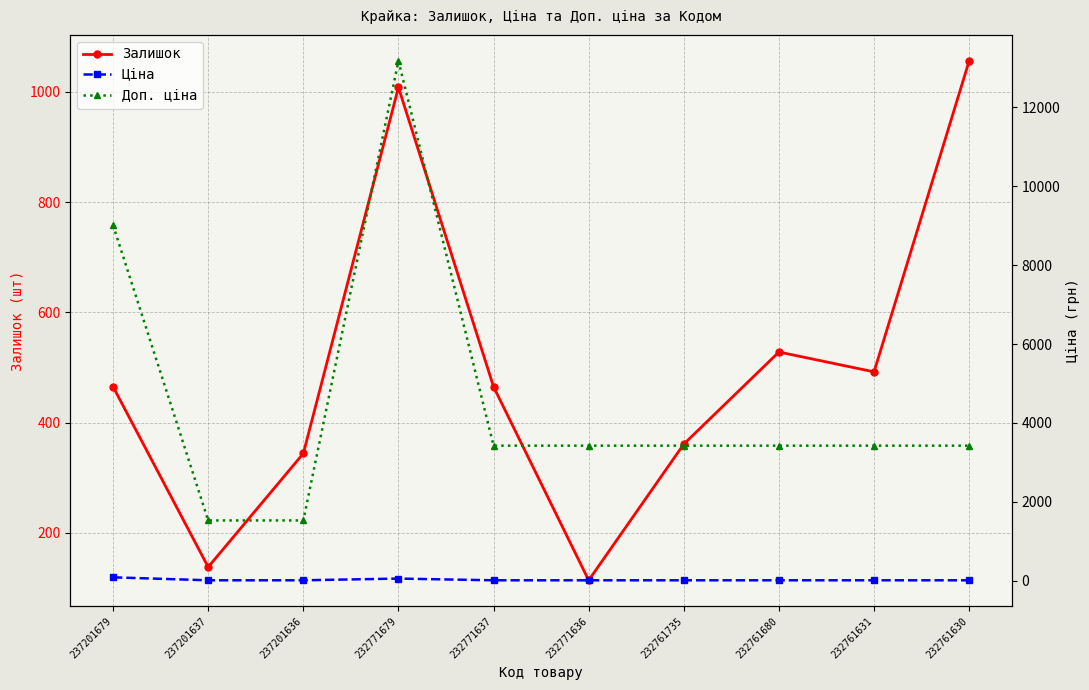

What is the value of the Ціна point at the 10th from the left?

15.2